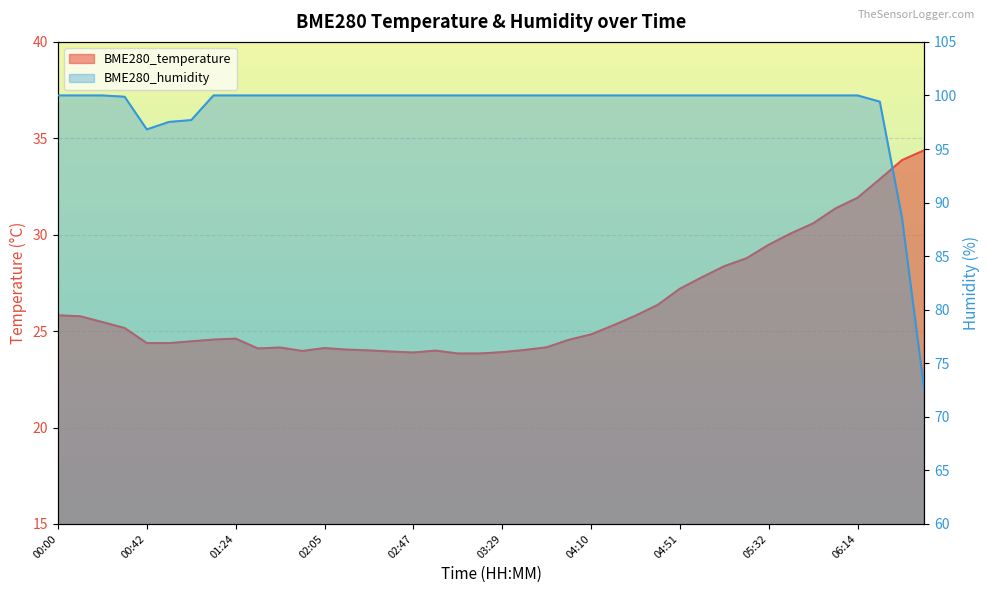

How many interior local peaks does the BME280_temperature series have?

4